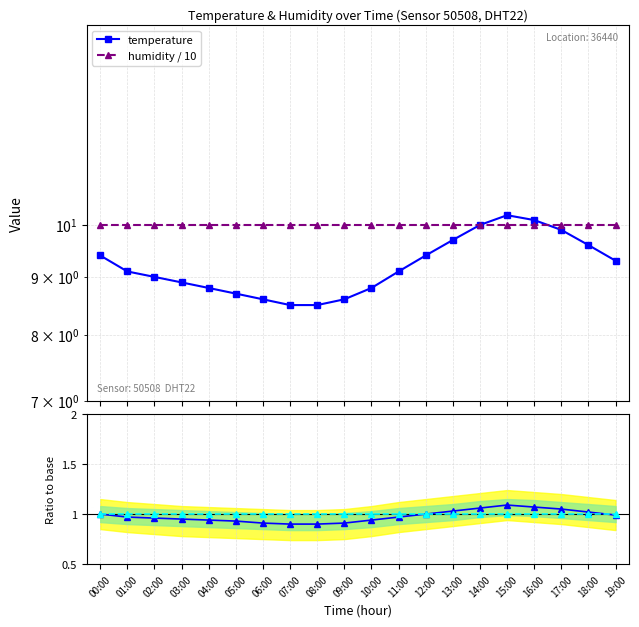

Is this an area chart (filled region under the line)?

No